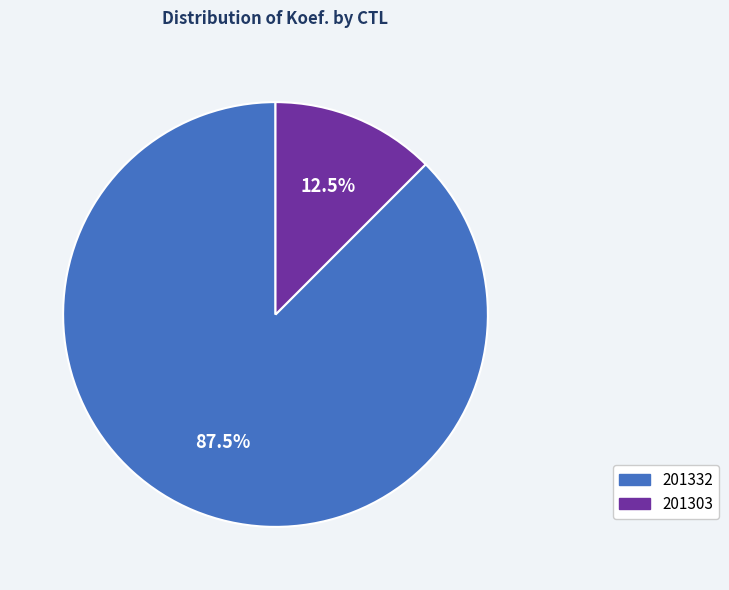

Between 201332 and 201303, which is larger?

201332